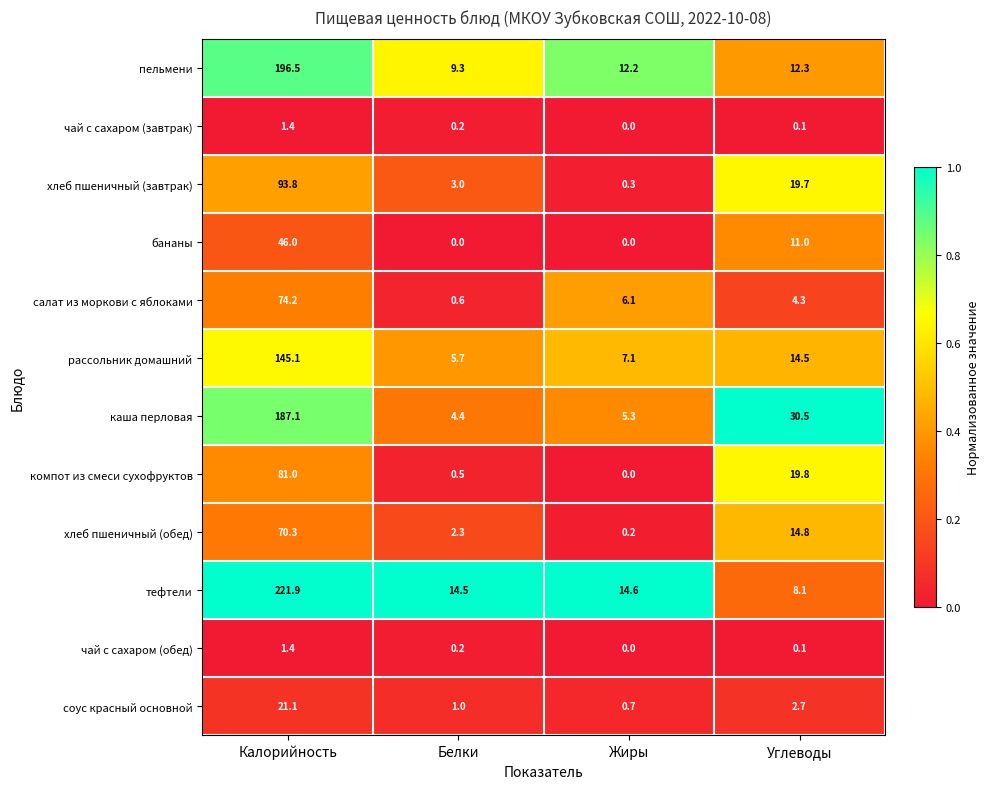

At which category is the sum across all series the highest?

Калорийность